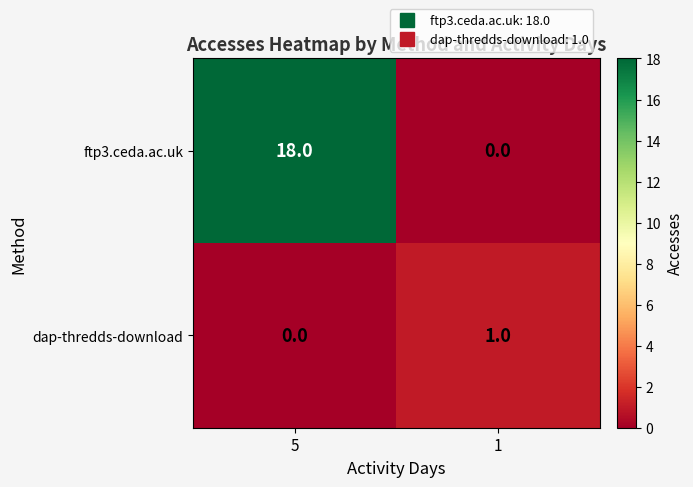

Which category has the highest value across all series?

5